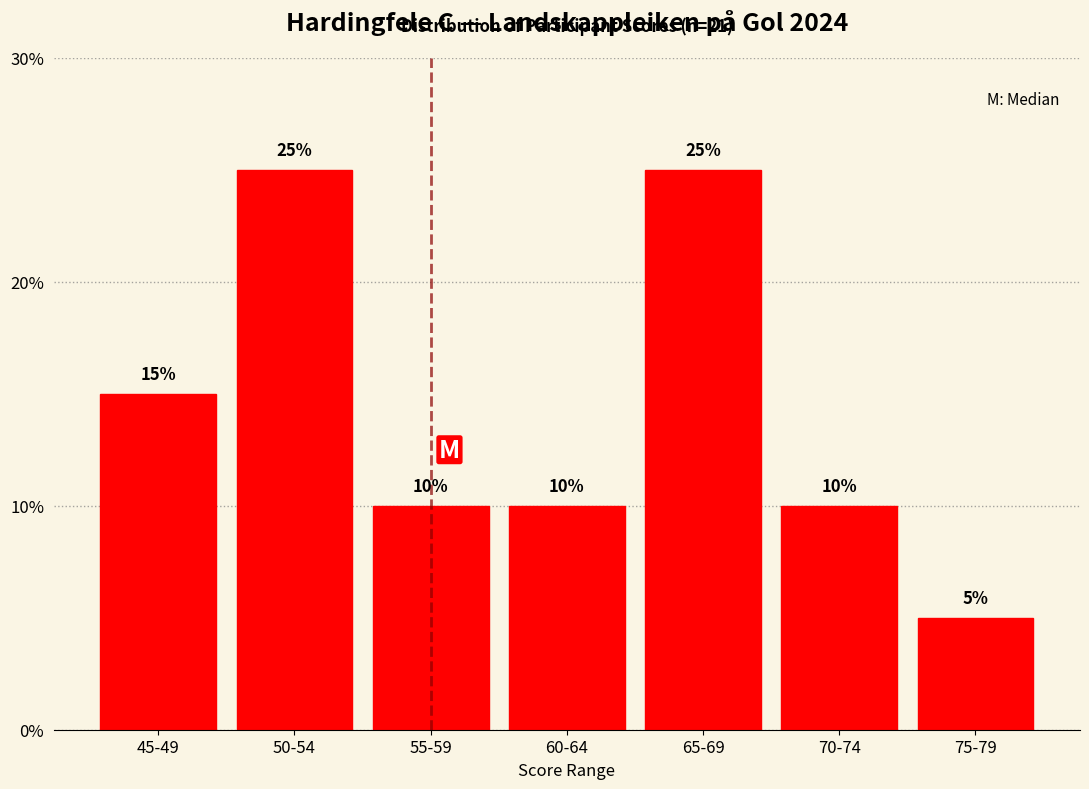

Reading left to right, extract all data points from this chart.

15	25	10	10	25	10	5